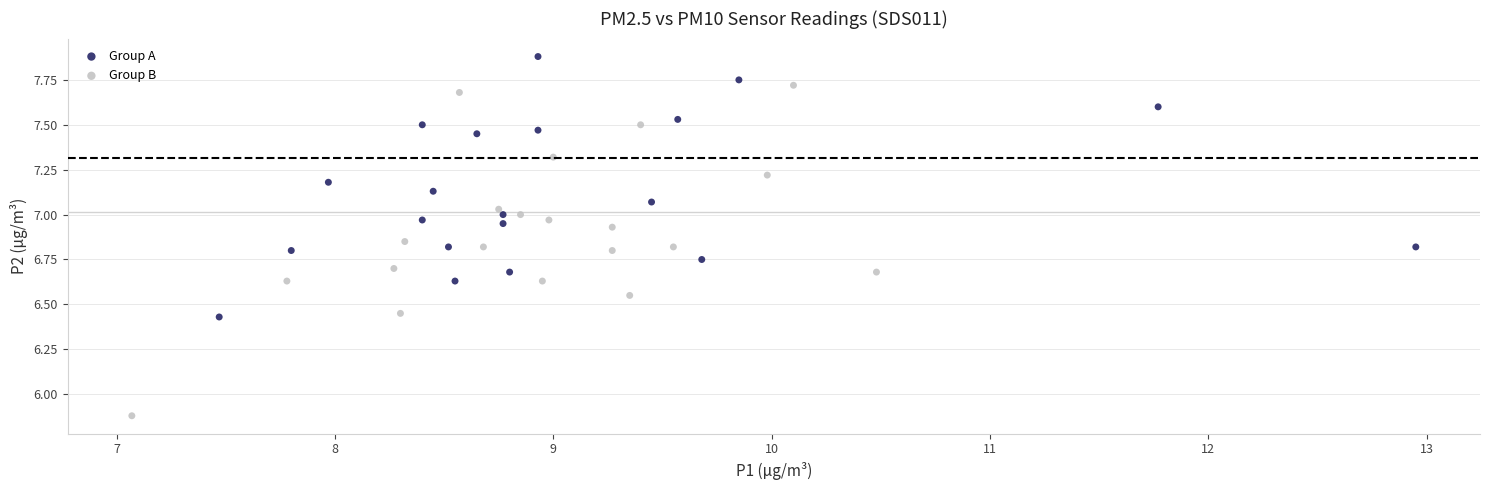

What are all the series names shown in the legend?

Group A, Group B